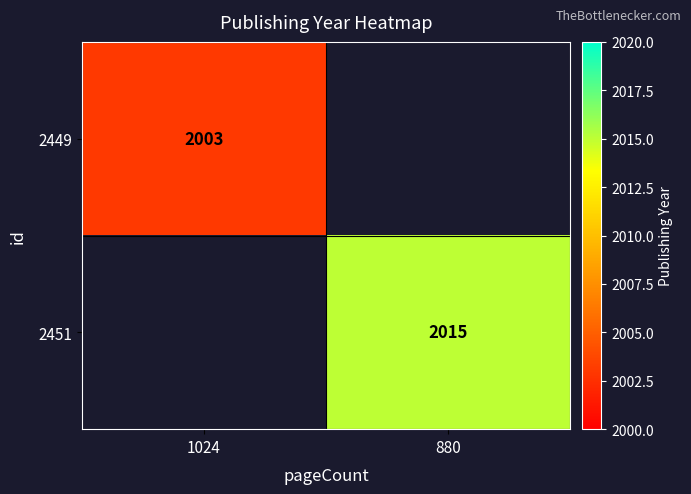

True or false: 2449 has a value of 2003 at 1024.

True